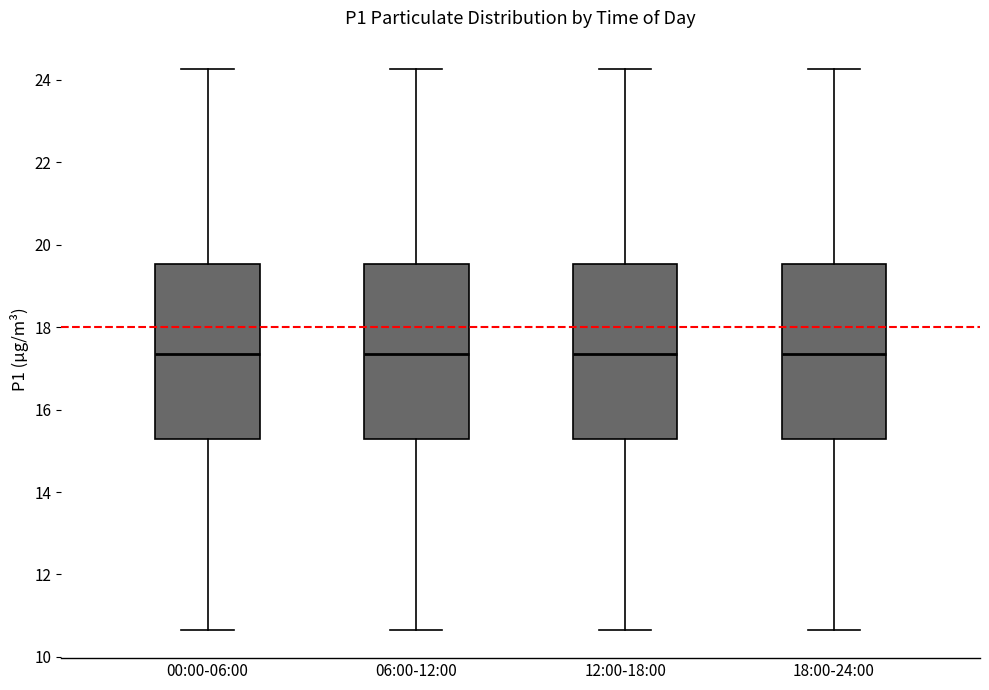

Reading left to right, read every box against the y-axis: the position of its median line, the range the box covers, and the ends of its whiskers. The values are not printed on the chart, so give them approximately, as read against the axis.

00:00-06:00: median 17.4, box 15.2 to 19.6, whiskers 10.6 to 24.2
06:00-12:00: median 17.4, box 15.2 to 19.6, whiskers 10.6 to 24.2
12:00-18:00: median 17.4, box 15.2 to 19.6, whiskers 10.6 to 24.2
18:00-24:00: median 17.4, box 15.2 to 19.6, whiskers 10.6 to 24.2